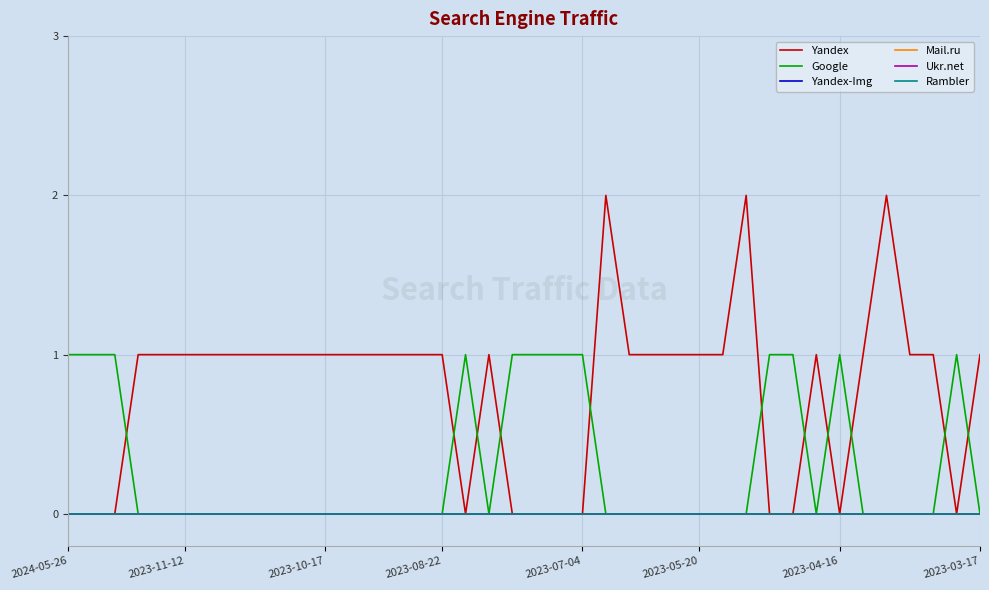

Which series has the largest total across all categories?

Yandex